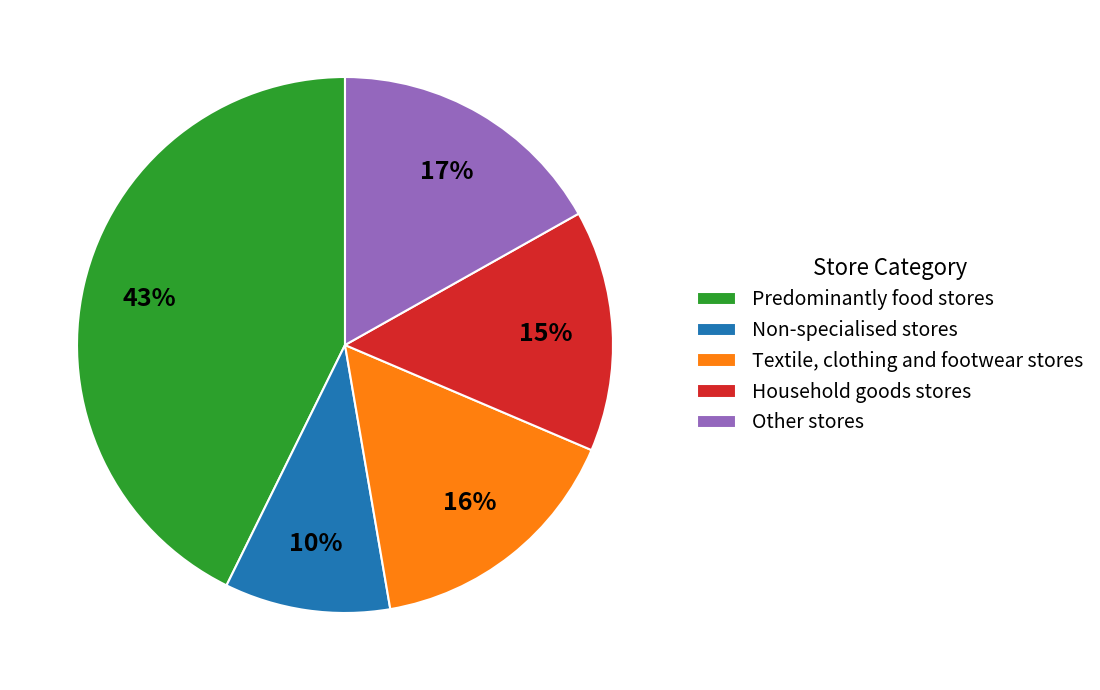

To the nearest percent, what is the difference between the largest and smallest slice percentages?

33%